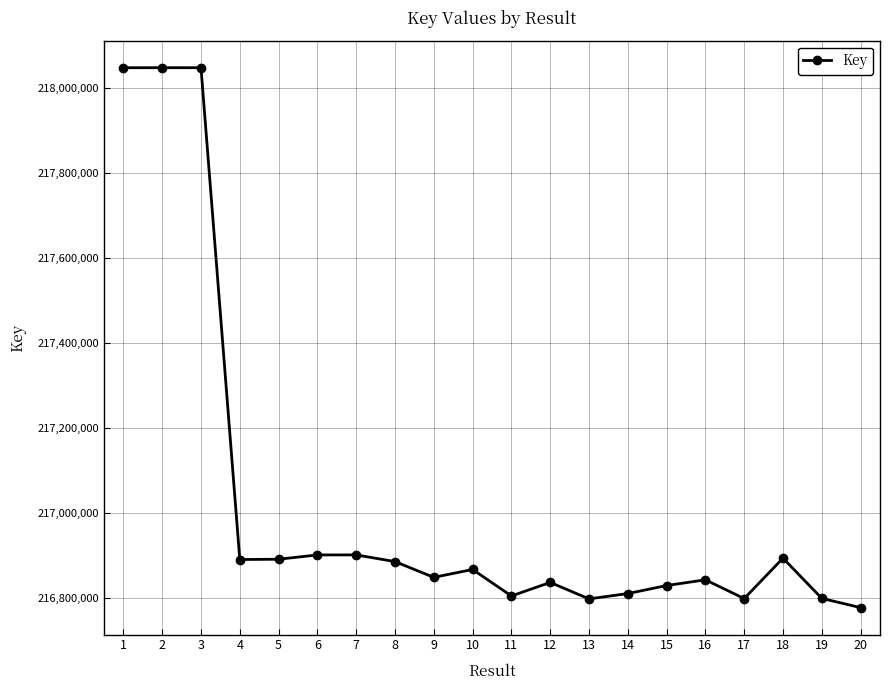

What is the value of the 14th point from the left?

216811198